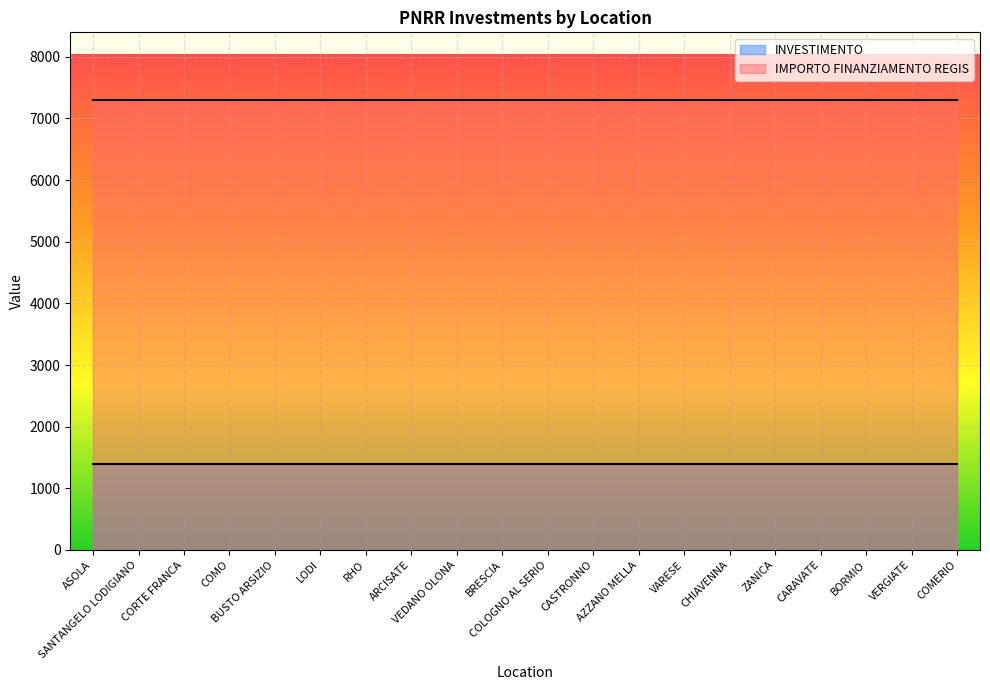

True or false: INVESTIMENTO has a value of 0.4 at SANTANGELO LODIGIANO.

False